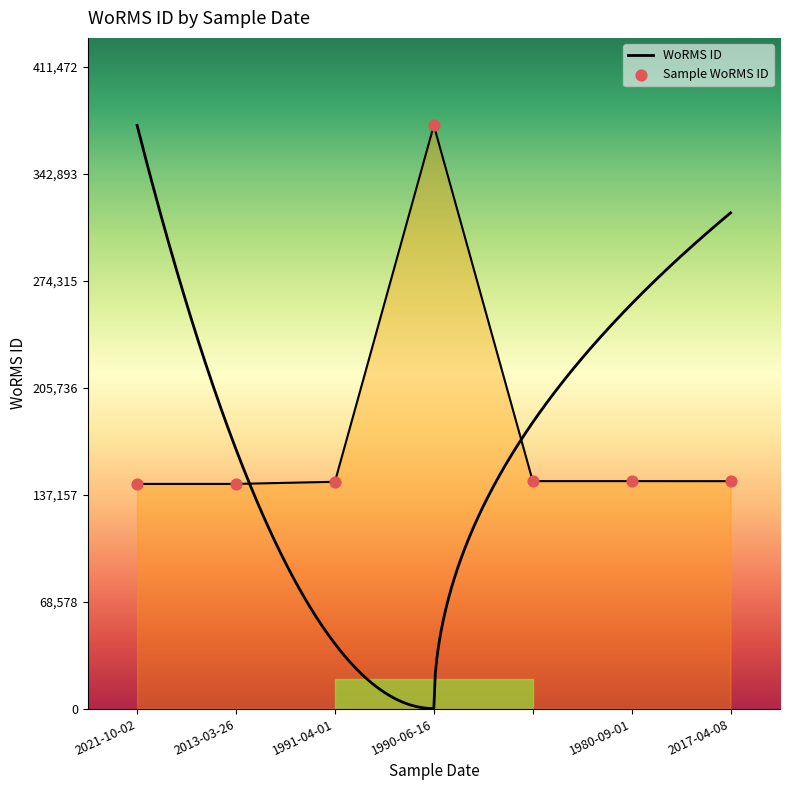

What is the ratio of the value at 1991-04-01 to the value at 2013-03-26?

1.0